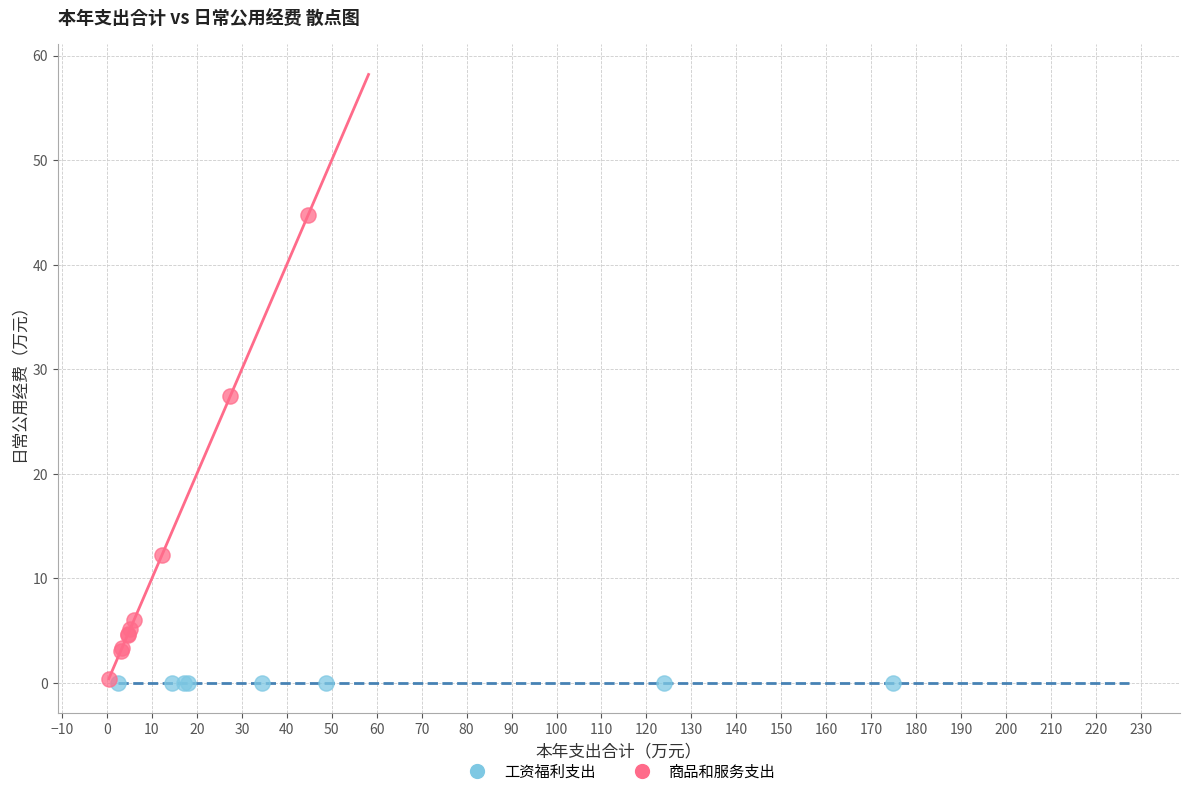

Which series reaches the maximum Y coordinate?

商品和服务支出